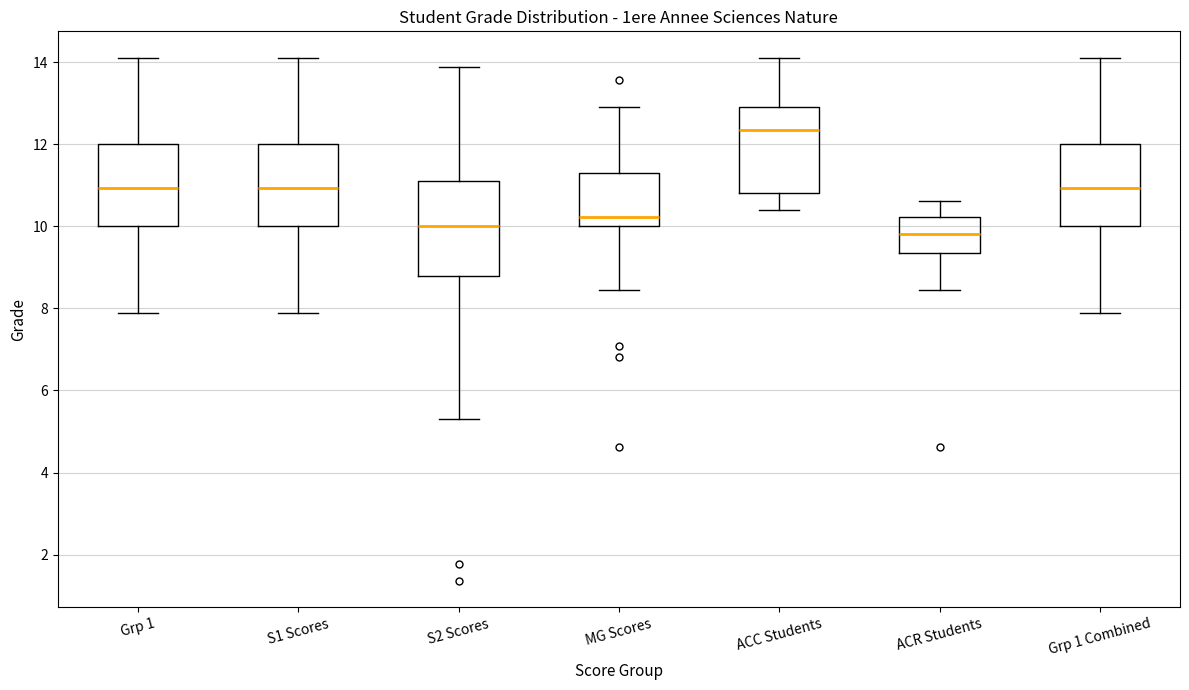

Comparing the boxes themselves (not the whiskers), which one is the tallest?

S2 Scores